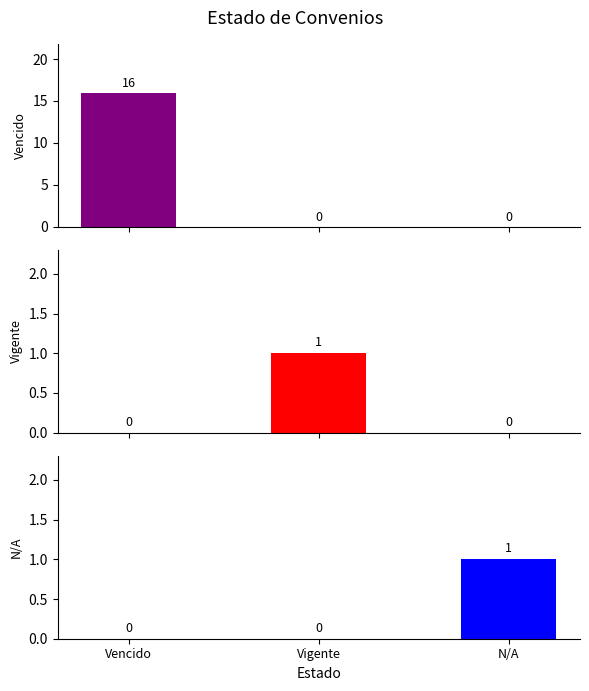

What is the maximum value shown in the chart?

16